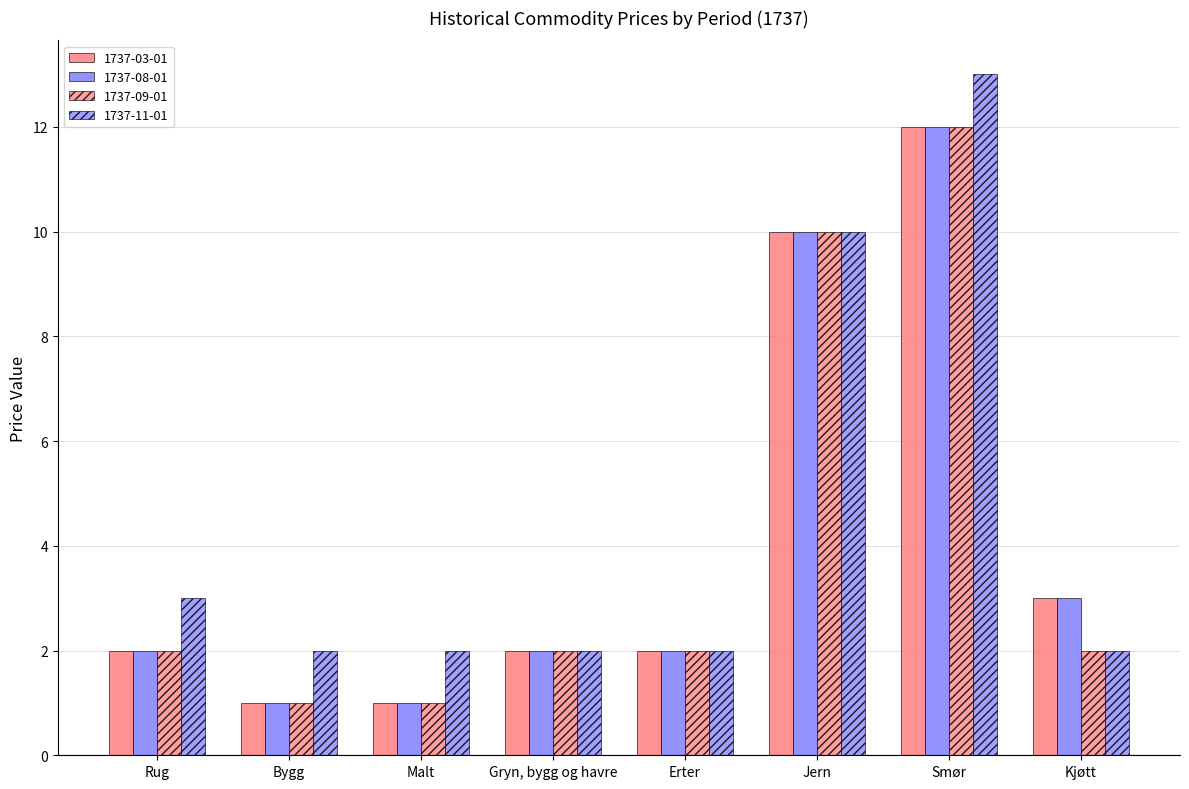

What are all the series names shown in the legend?

1737-03-01, 1737-08-01, 1737-09-01, 1737-11-01